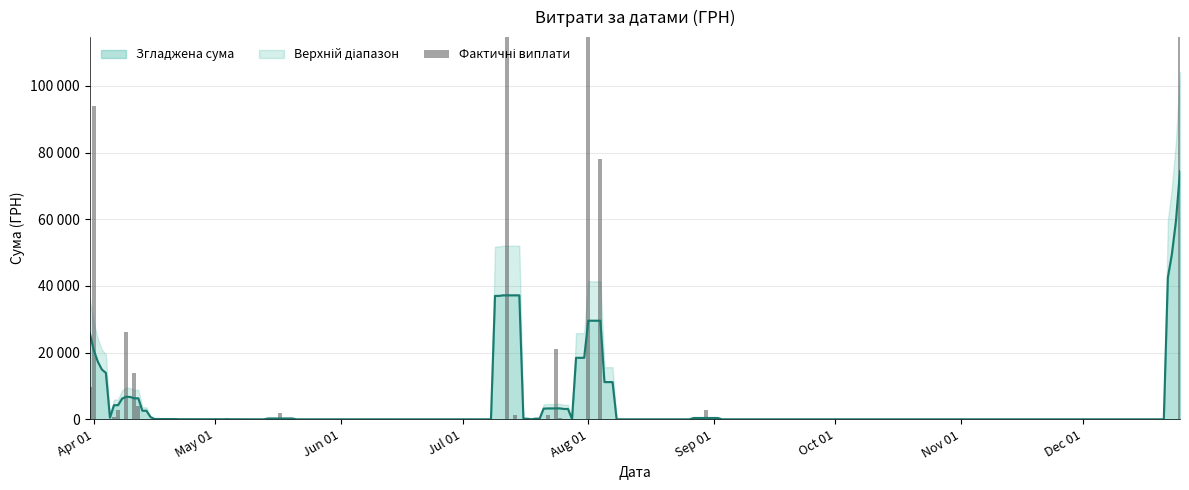

What is the maximum value shown in the chart?

297743.9